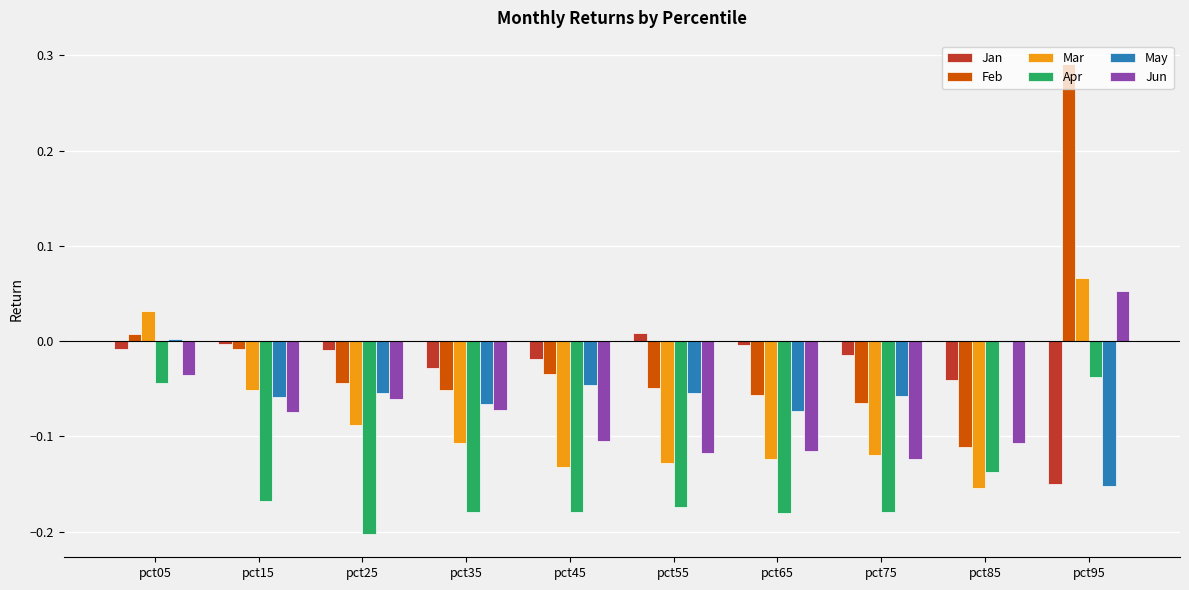

Between pct35 and pct95, which series saw the biggest shift?

Feb